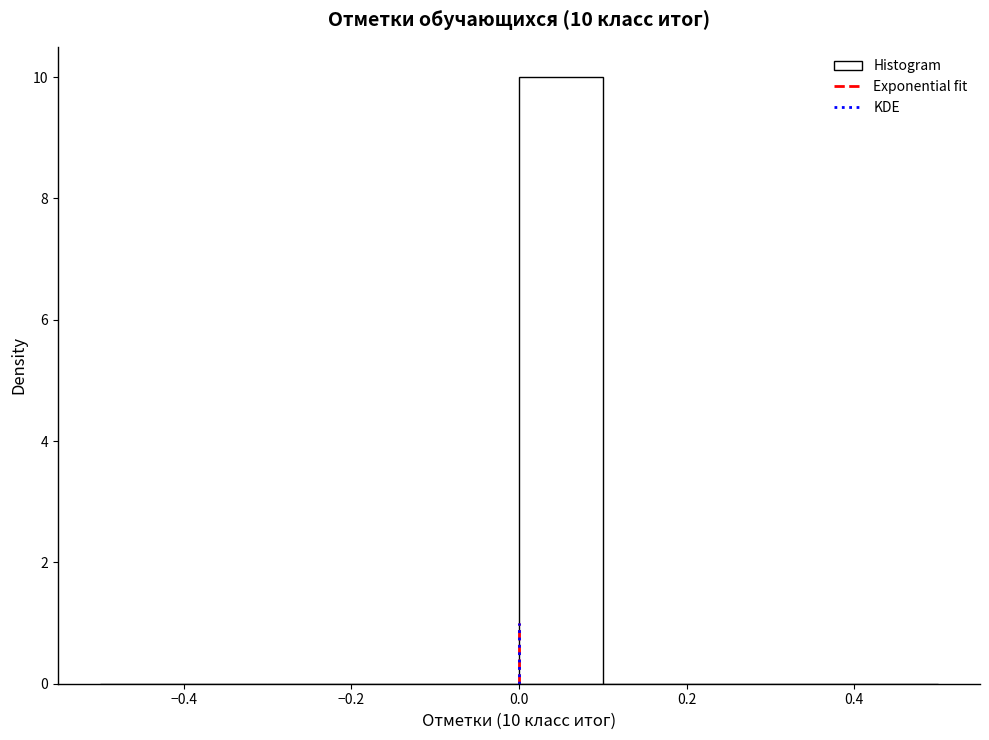

Over which range of the x-axis is the bar tallest?

0.0 to 0.1